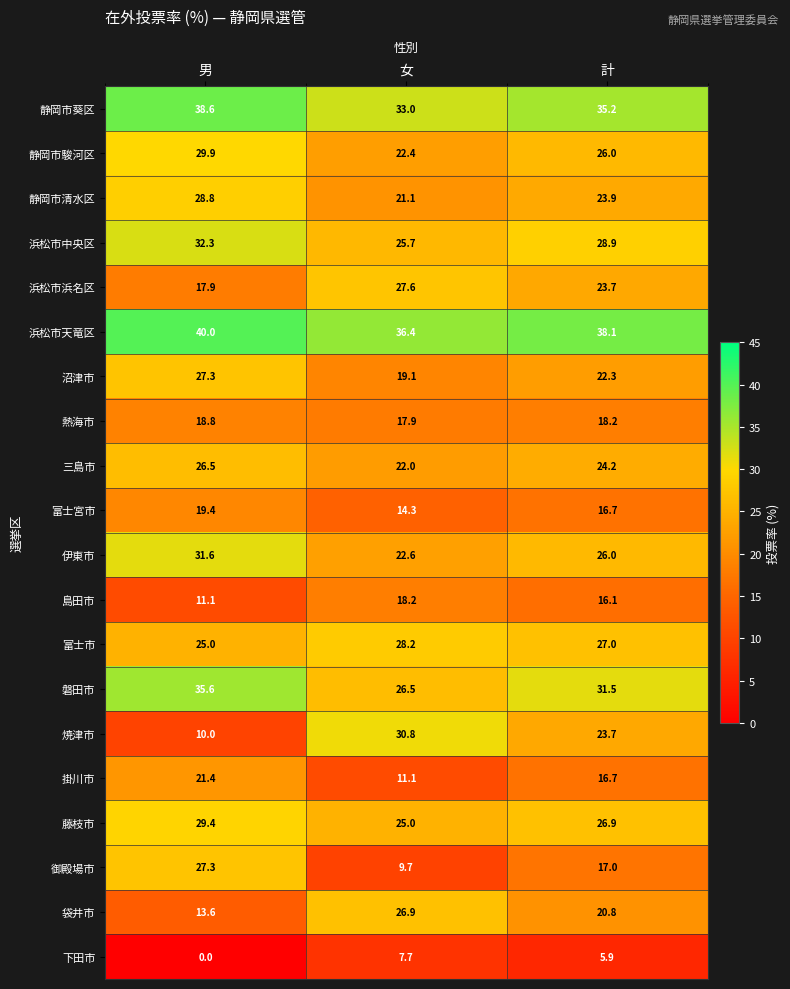

What is the approximate value of 伊東市 at 女?

22.6